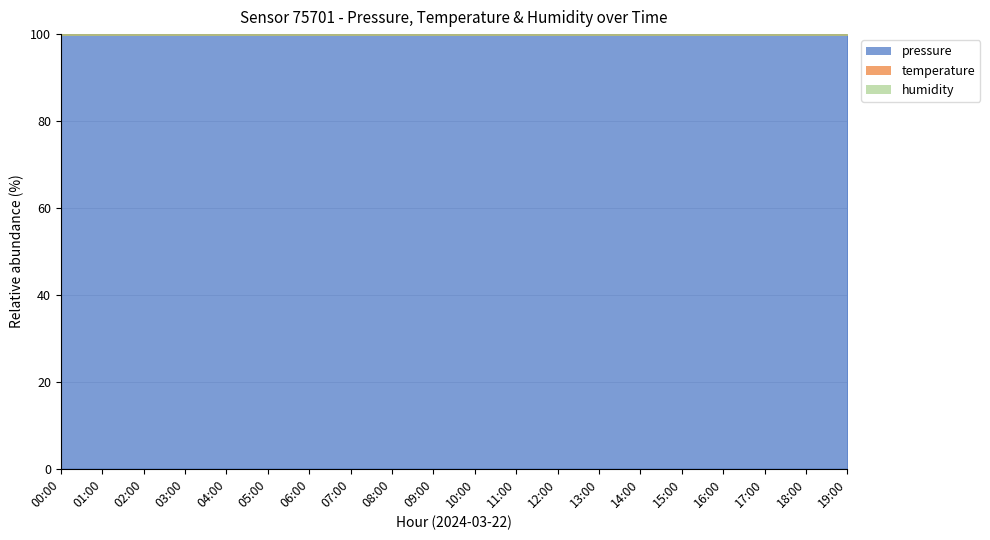

True or false: pressure and temperature intersect in this chart.

False